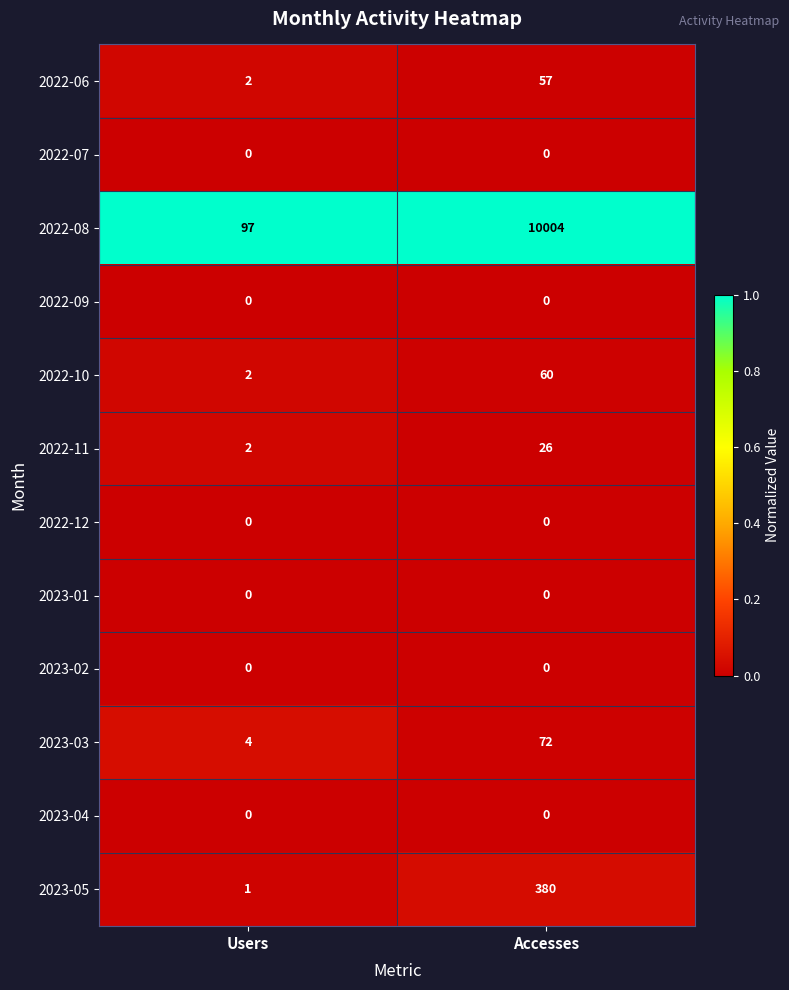

Reading left to right, transcribe all the data shown in this chart.

2022-06: Users=2	Accesses=57
2022-07: Users=0	Accesses=0
2022-08: Users=97	Accesses=10004
2022-09: Users=0	Accesses=0
2022-10: Users=2	Accesses=60
2022-11: Users=2	Accesses=26
2022-12: Users=0	Accesses=0
2023-01: Users=0	Accesses=0
2023-02: Users=0	Accesses=0
2023-03: Users=4	Accesses=72
2023-04: Users=0	Accesses=0
2023-05: Users=1	Accesses=380